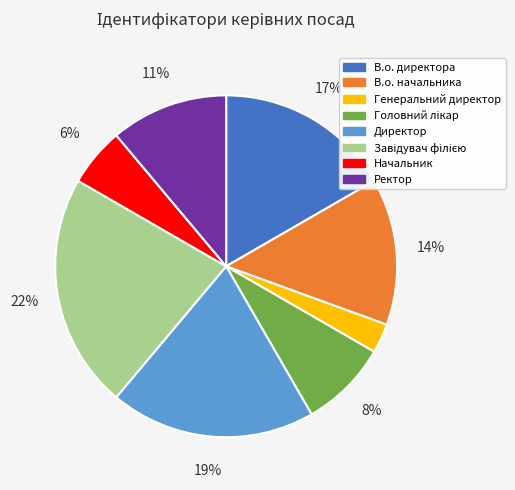

To the nearest percent, what is the combined percentage of Генеральний директор and Директор?

22%